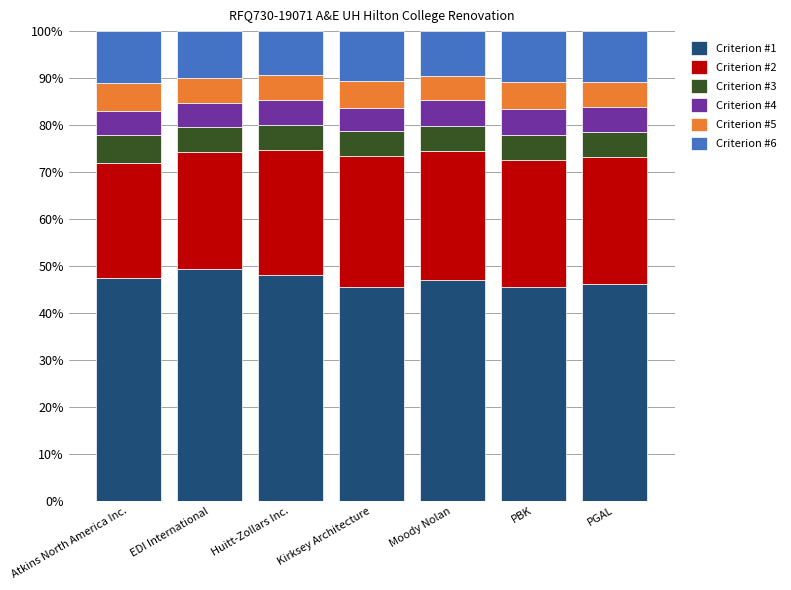

What is the minimum value for Criterion #1?

45.5